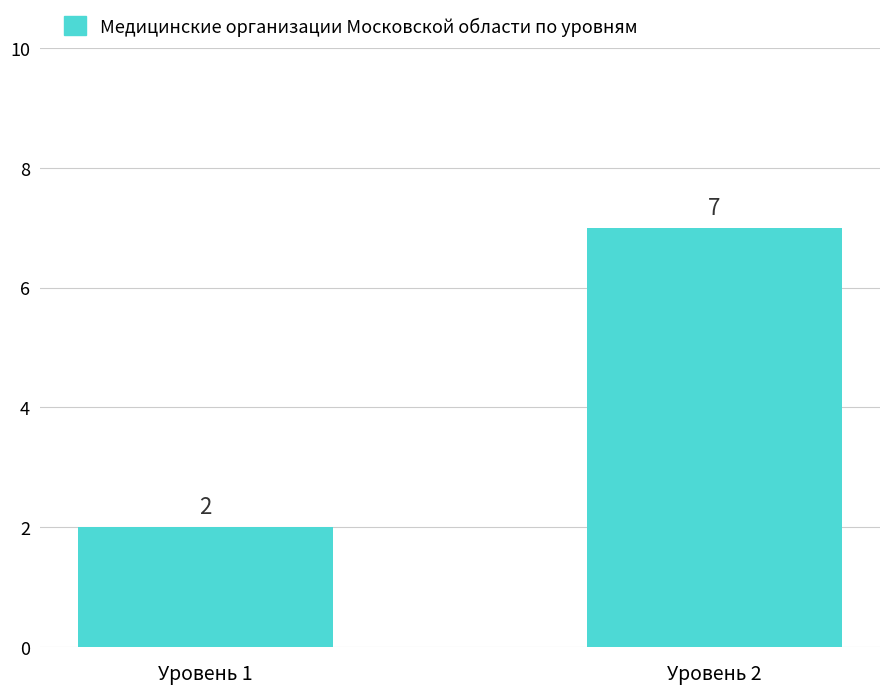

Reading right to left, list all the values displayed in this chart.

Уровень 2=7	Уровень 1=2